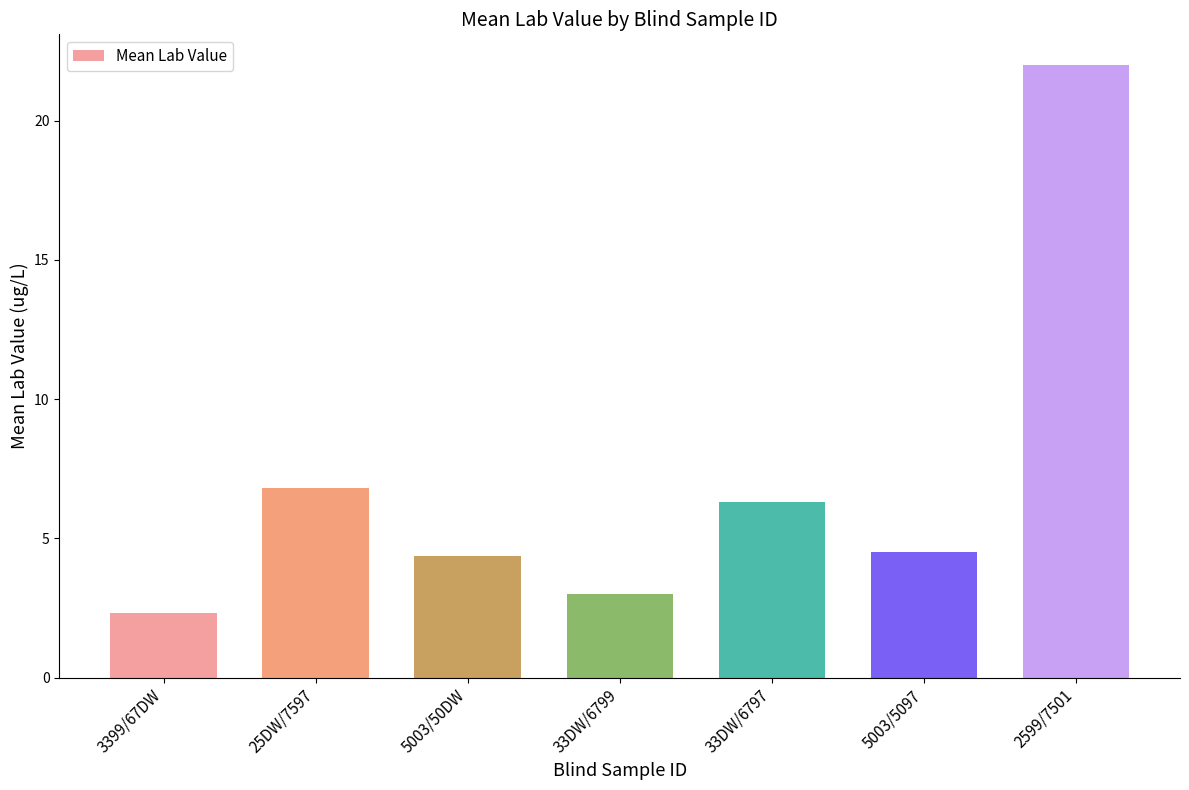

Which has a higher value, 25DW/7597 or 3399/67DW?

25DW/7597